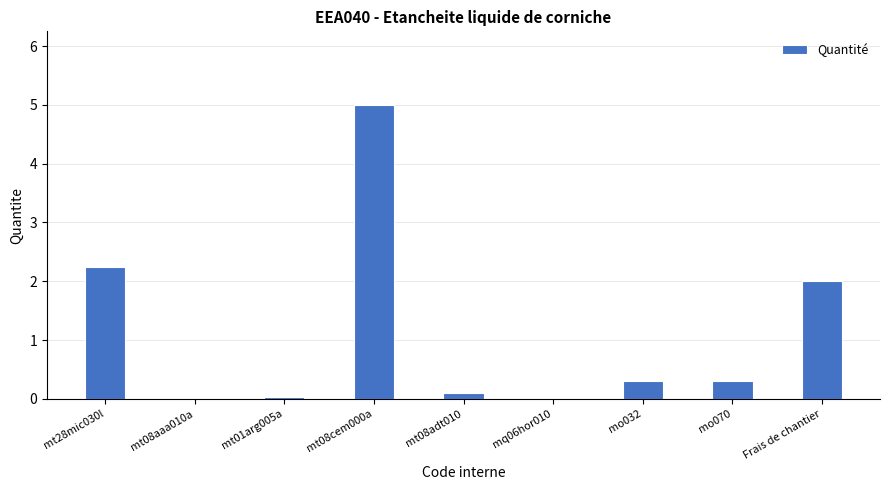

Which category has the highest value across all series?

mt08cem000a